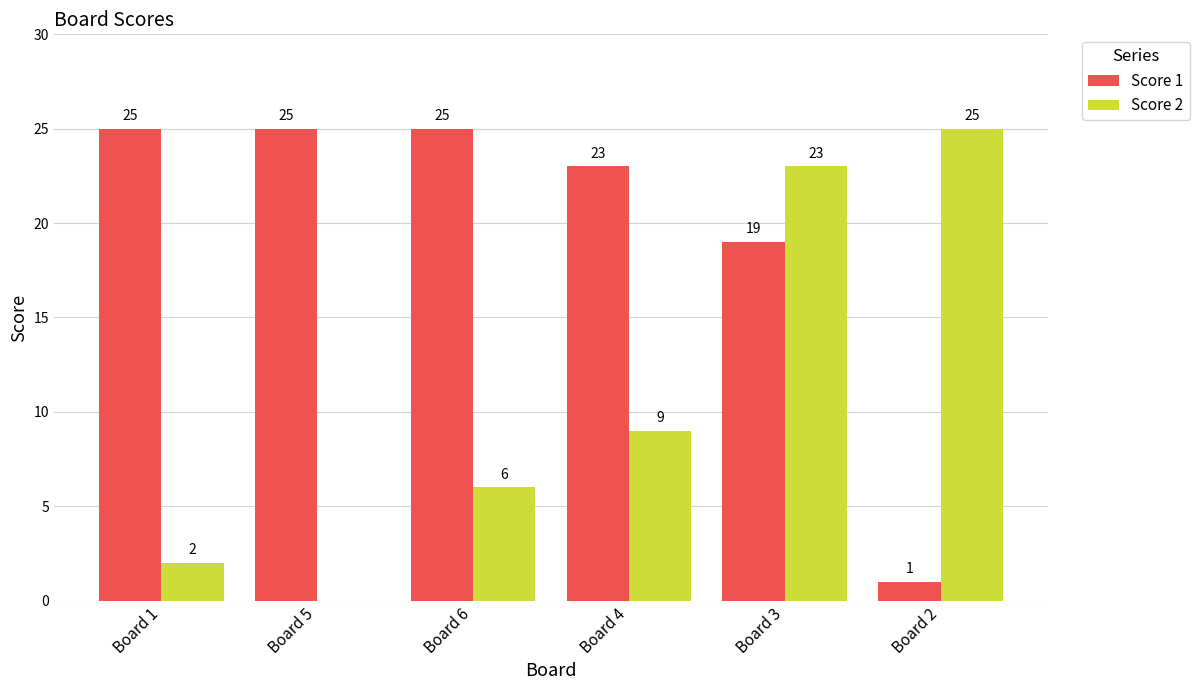

At which label is Score 1 closest to 13?

Board 3